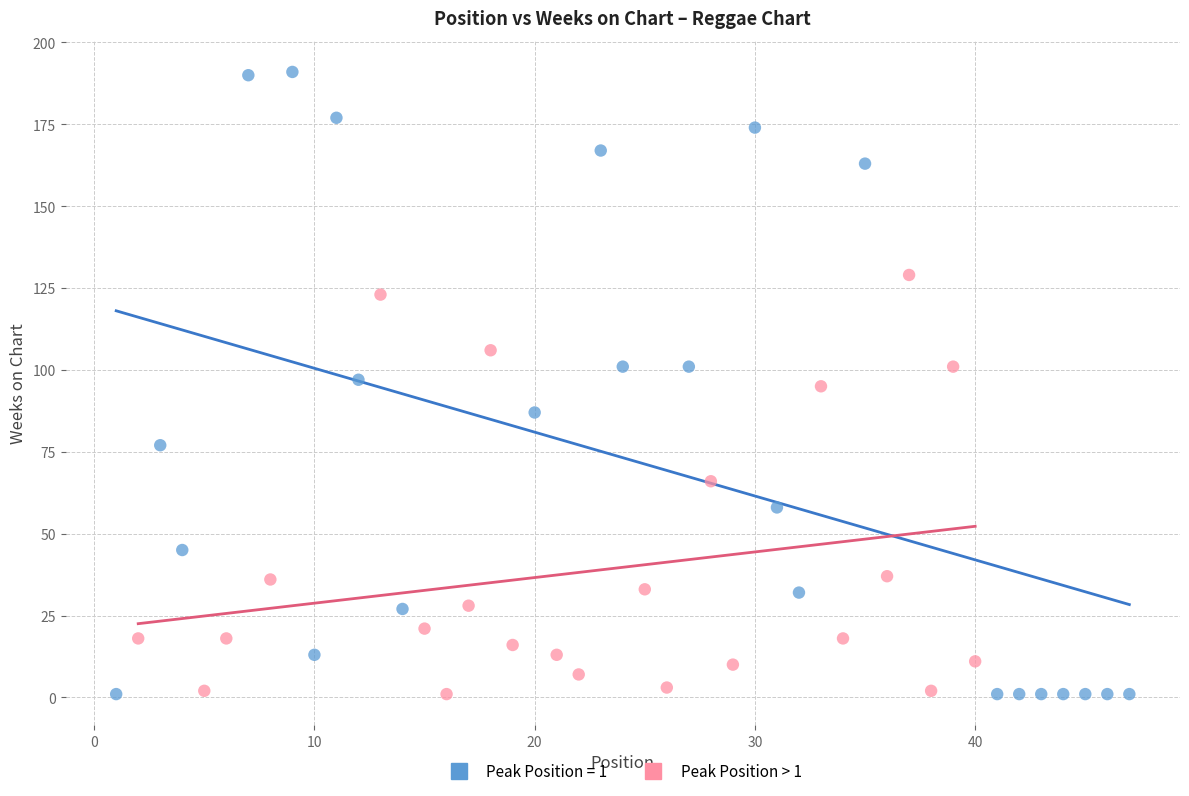

Which series has the widest spread of Y values?

Peak Position = 1